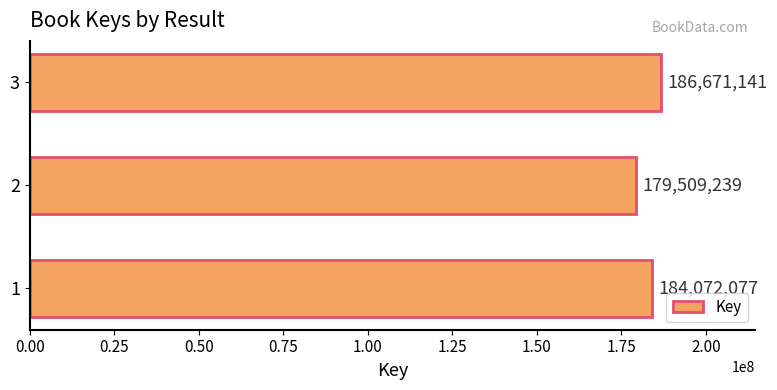

How many values are between 179509239 and 186671141?

3